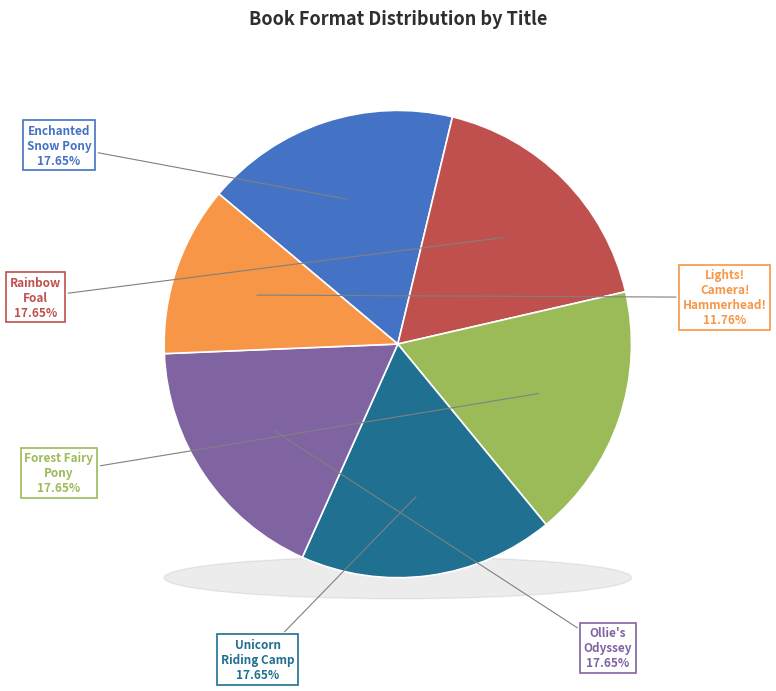

How many segments does this pie chart have?

6